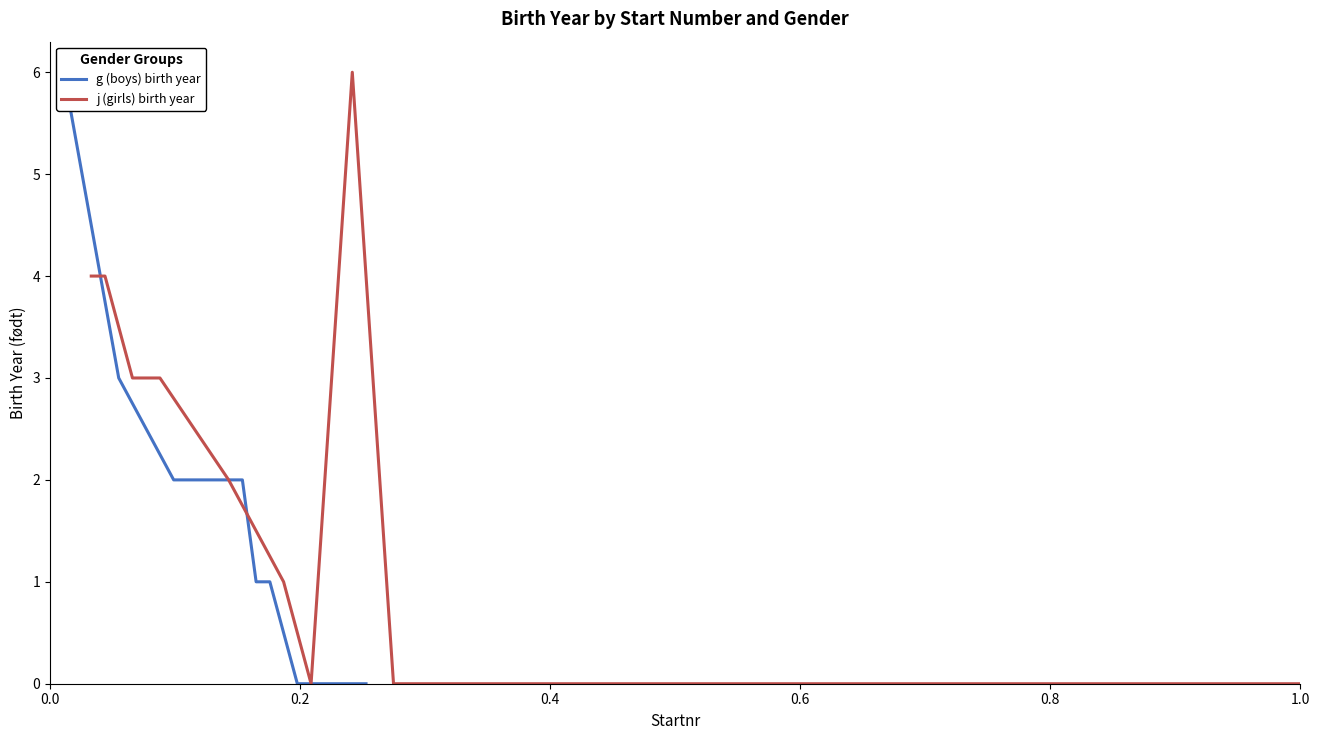

What is the average value of the j (girls) birth year series?

2